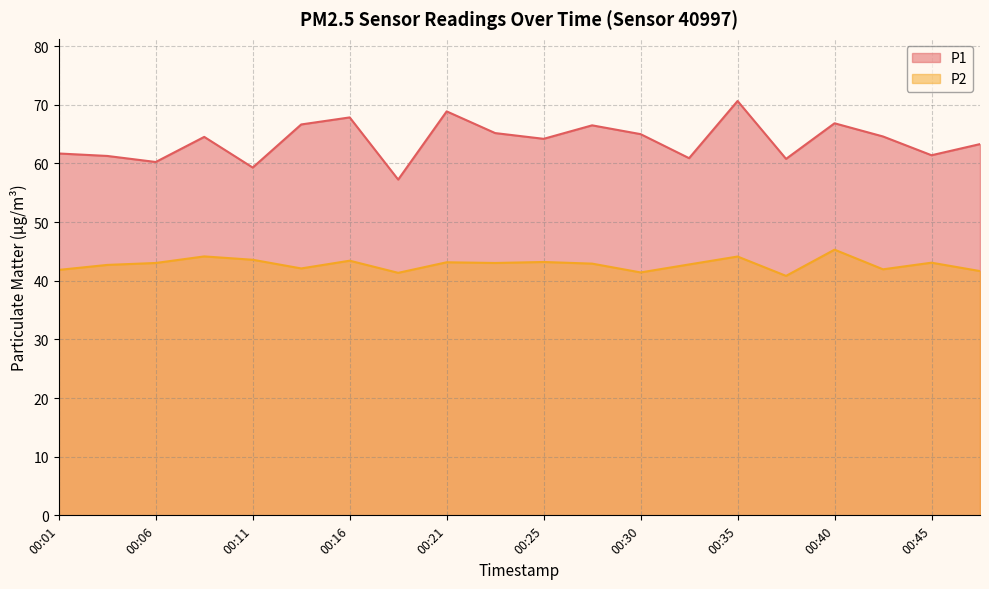

Which series has the largest range (max minus min)?

P1